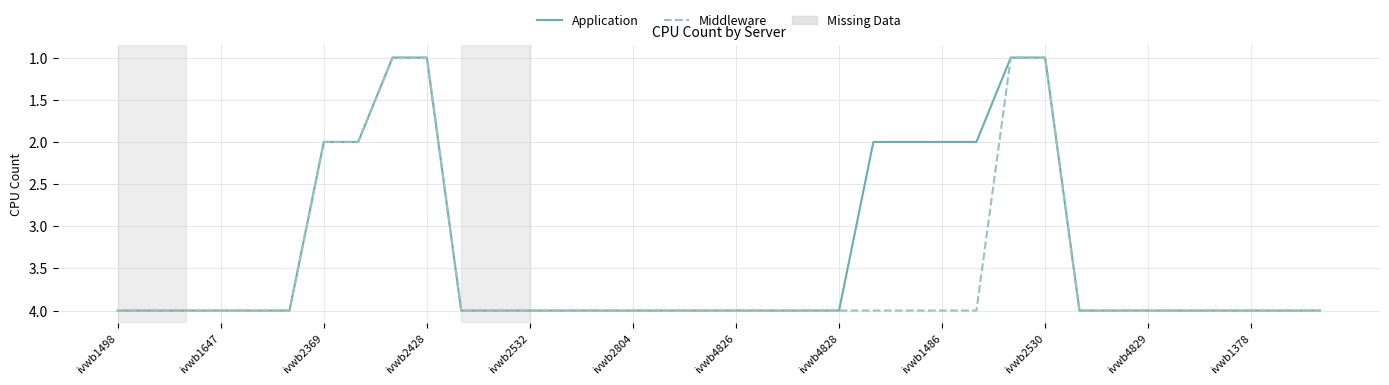

What is the difference between the second highest and minimum values in the Application series?

3